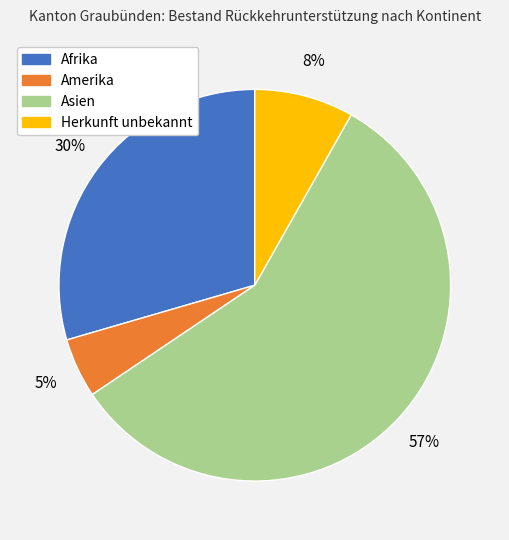

Which category has the biggest portion of the pie?

Asien